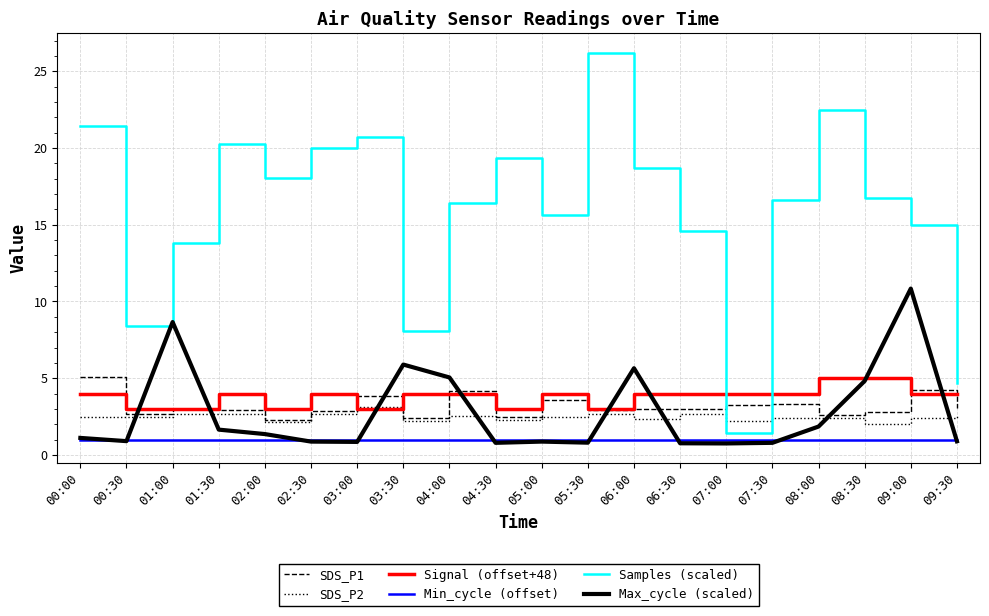

What position from the right is 07:00?

6